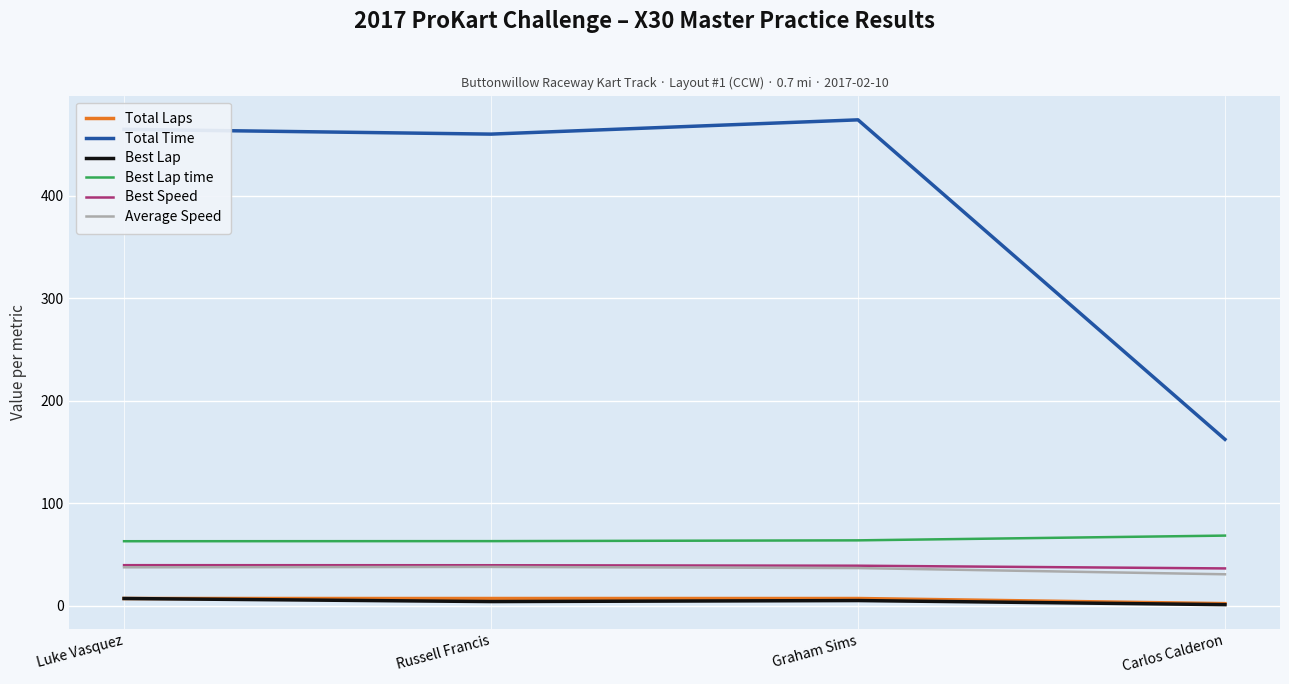

Is it true that Best Speed equals 36.3 at Carlos Calderon?

True